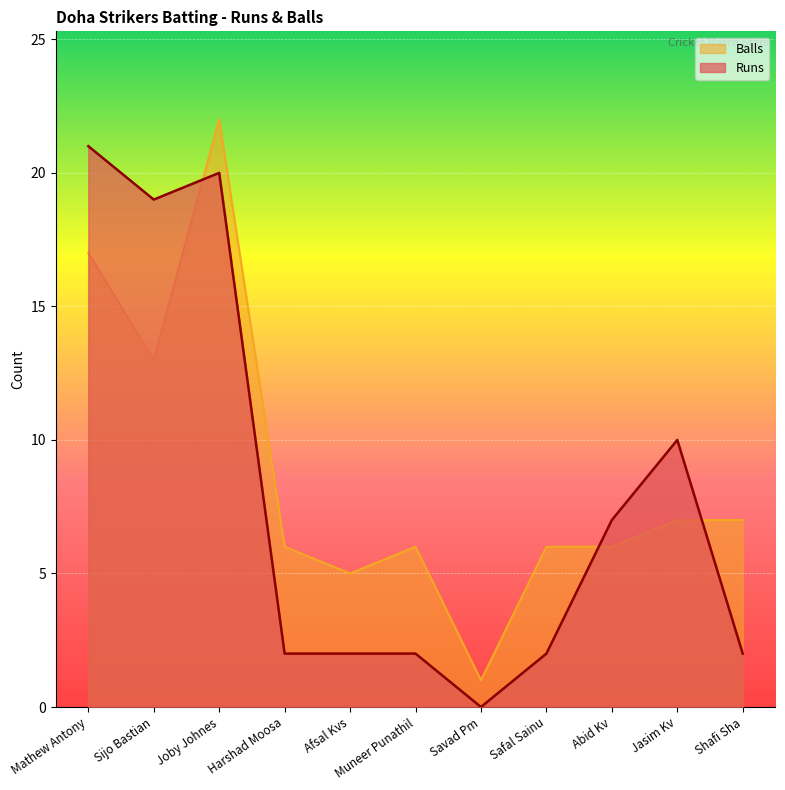

Read the Runs value at Joby Johnes, to the nearest 5.

20